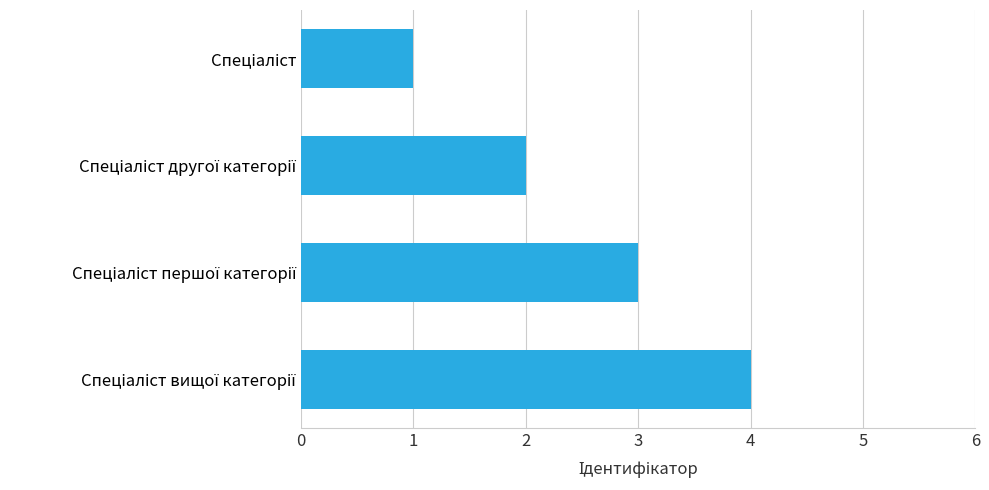

What is the maximum value shown in the chart?

4